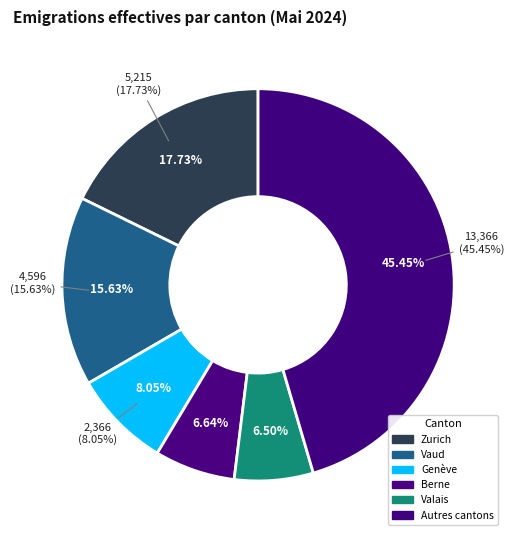

Combined, do Lucerne and Saint-Gall account for over 50%?

No